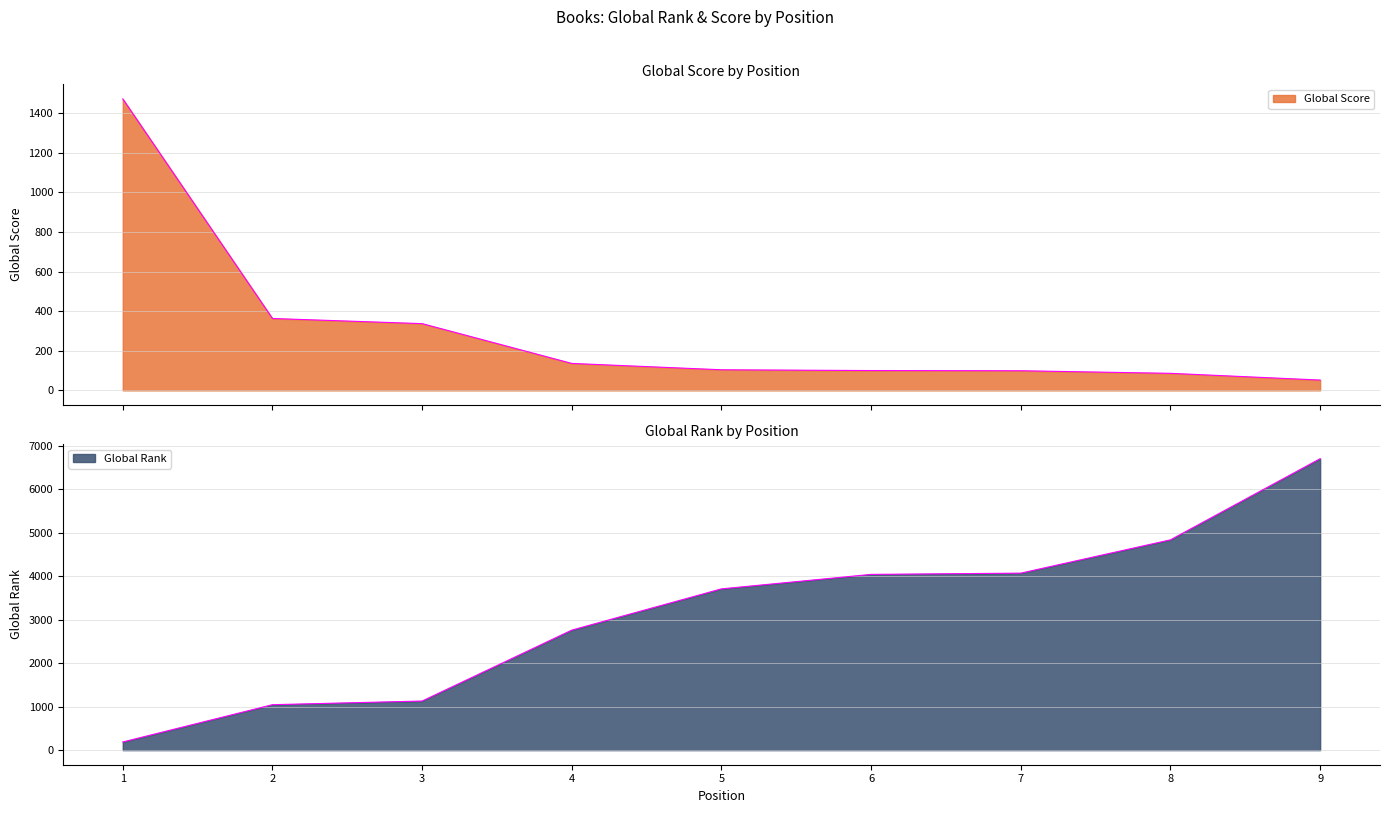

Between 2 and 9, which series saw the biggest shift?

Global Rank